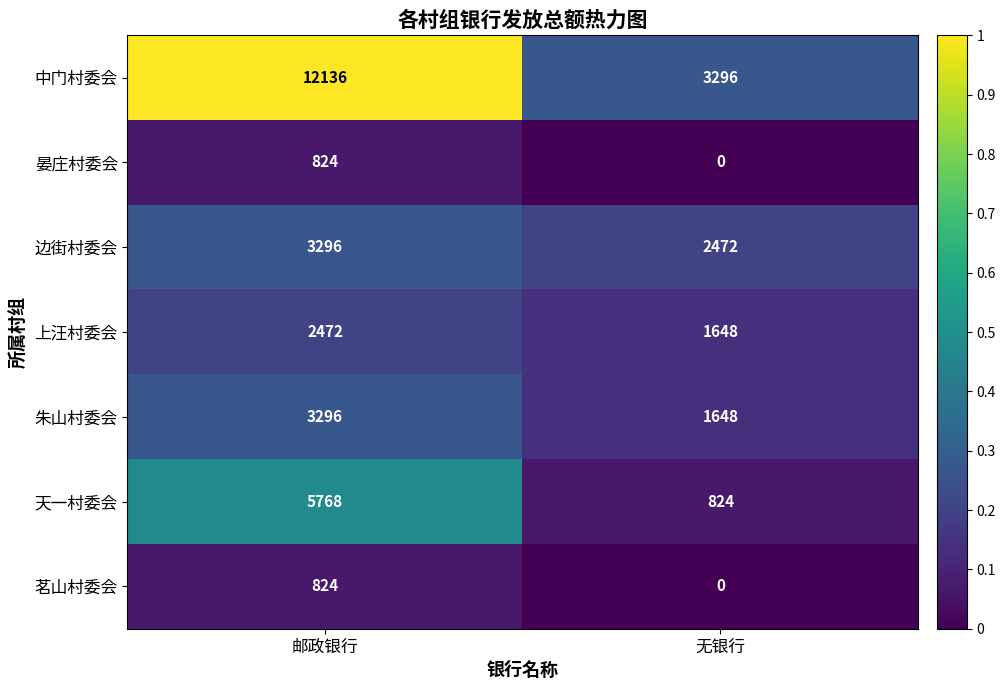

Which series has the largest range (max minus min)?

中门村委会